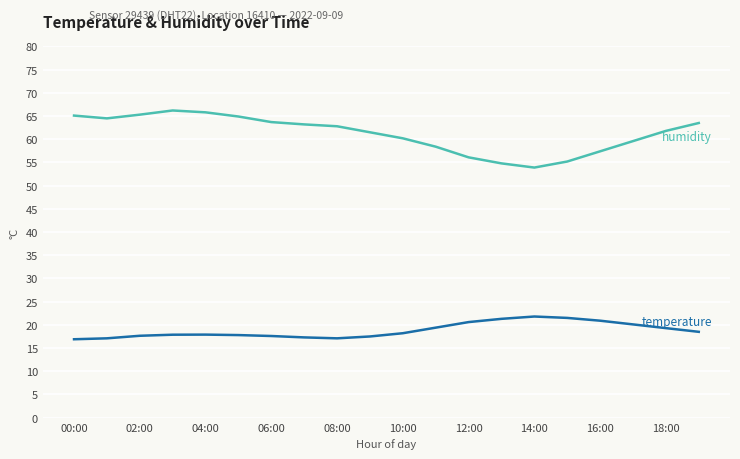

What is the smallest value displayed?

16.9